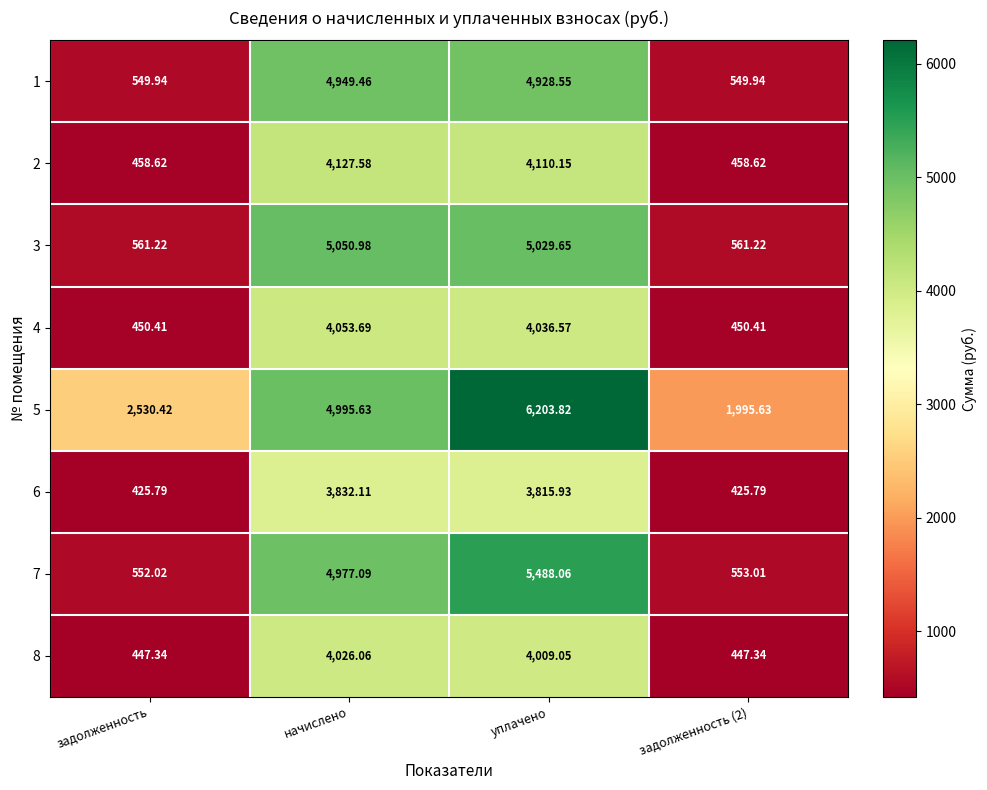

At which category is the sum across all series the highest?

уплачено